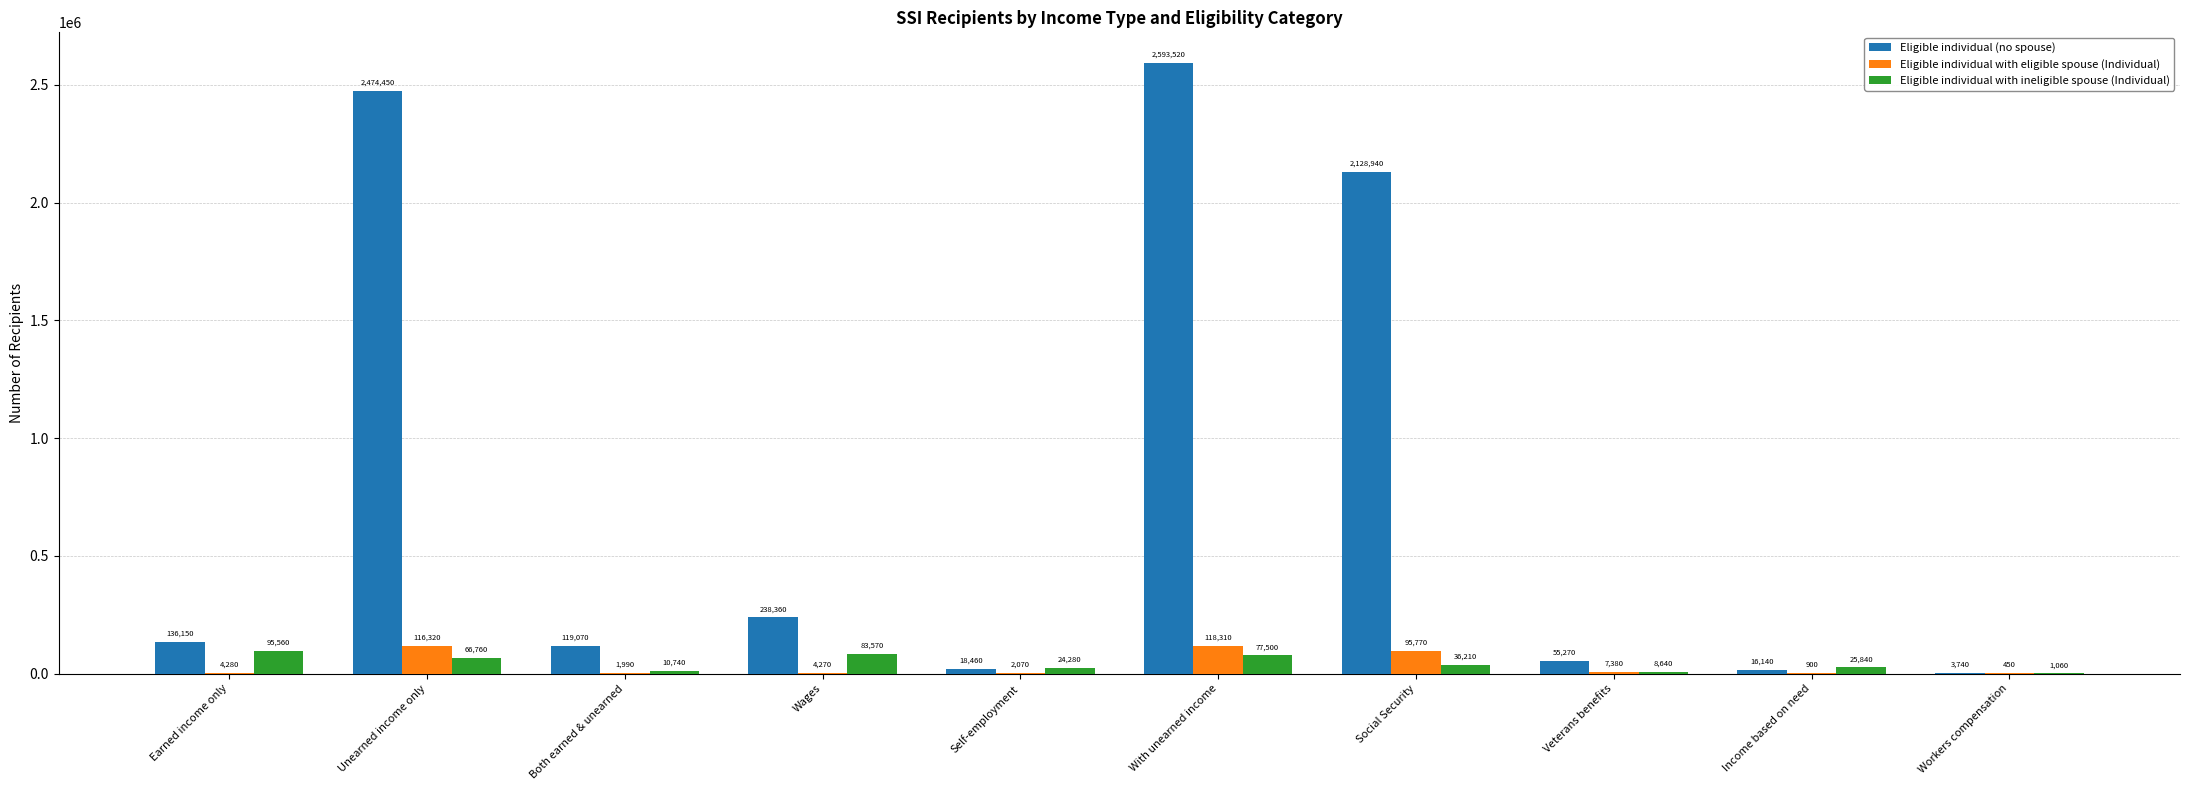

How many distinct data groups are displayed?

3